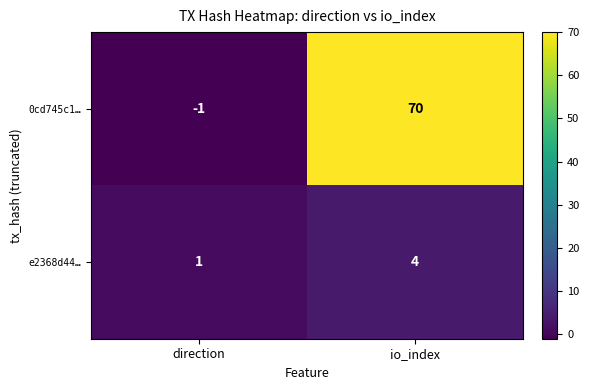

What is the sum of the 0cd745c1… values at io_index and direction?

69